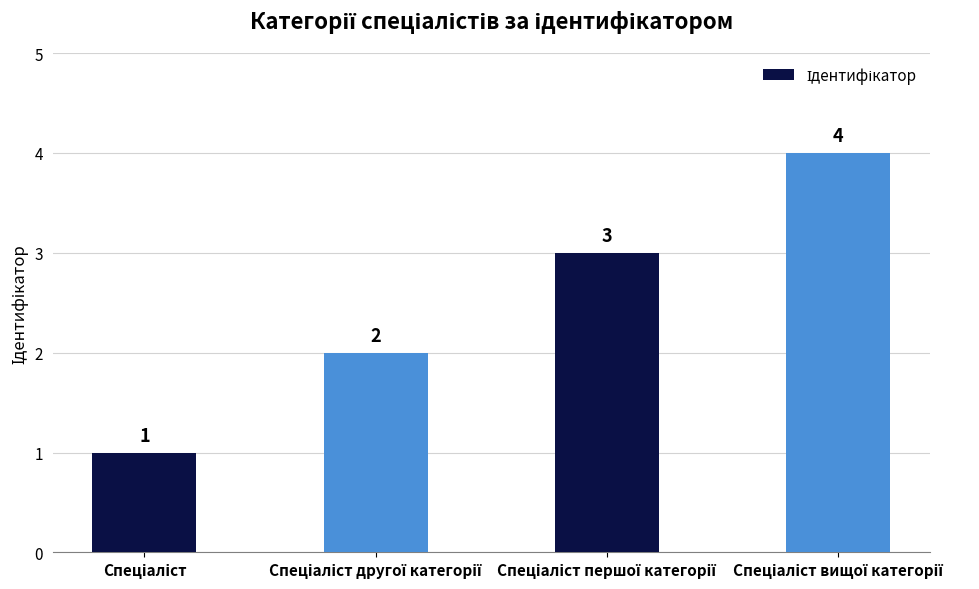

How many values are below 3?

2